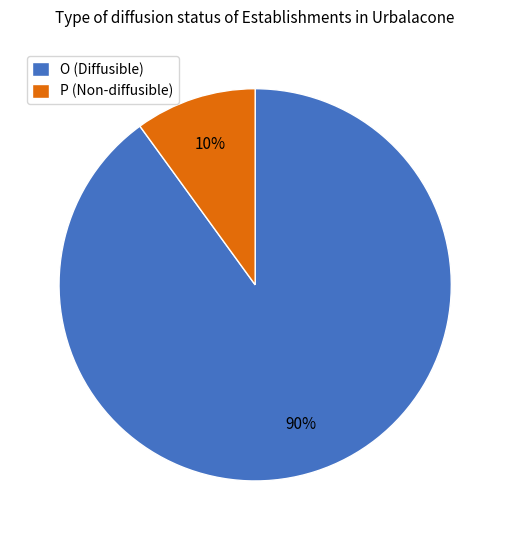

True or false: O accounts for 79% of the total.

False